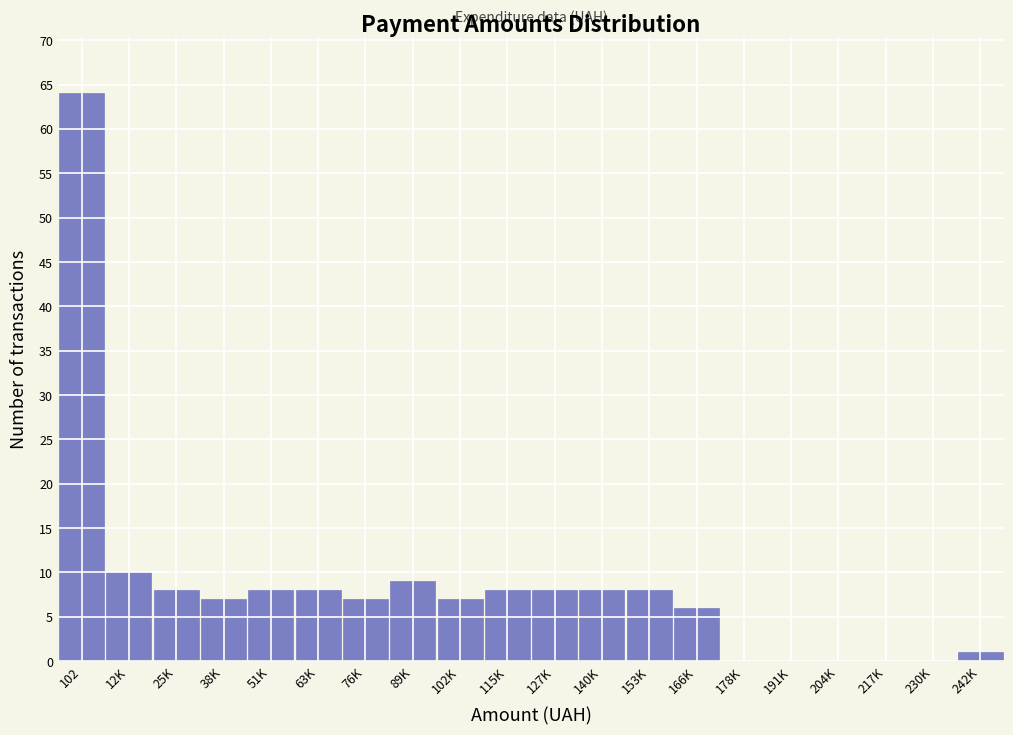

Reading left to right, list all the values displayed in this chart.

102=64	12K=10	25K=8	38K=7	51K=8	63K=8	76K=7	89K=9	102K=7	115K=8	127K=8	140K=8	153K=8	166K=6	178K=0	191K=0	204K=0	217K=0	230K=0	242K=1